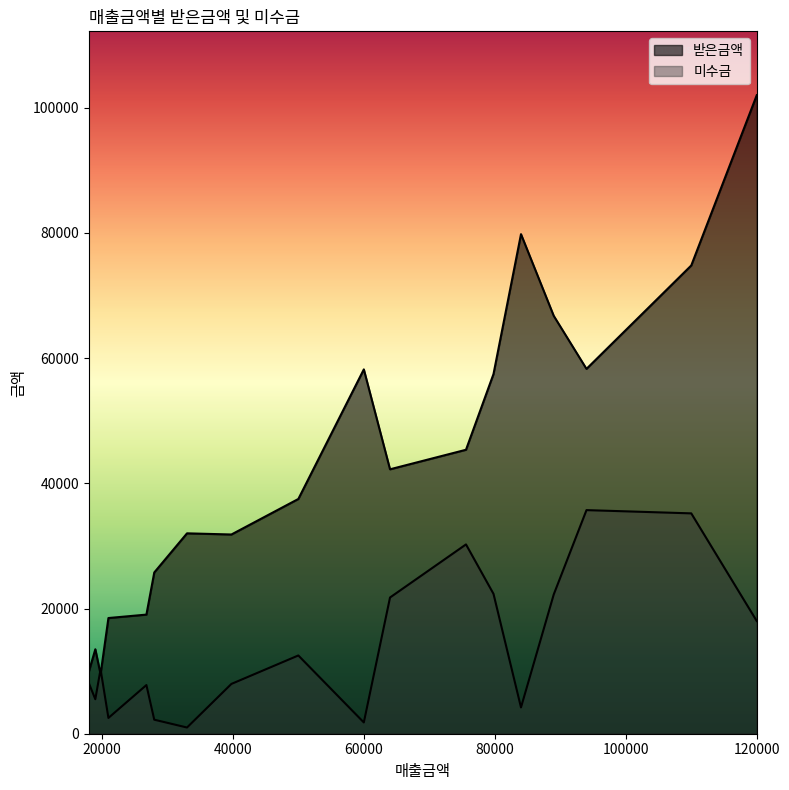

How many intersections are there between 미수금 and 받은금액?

2